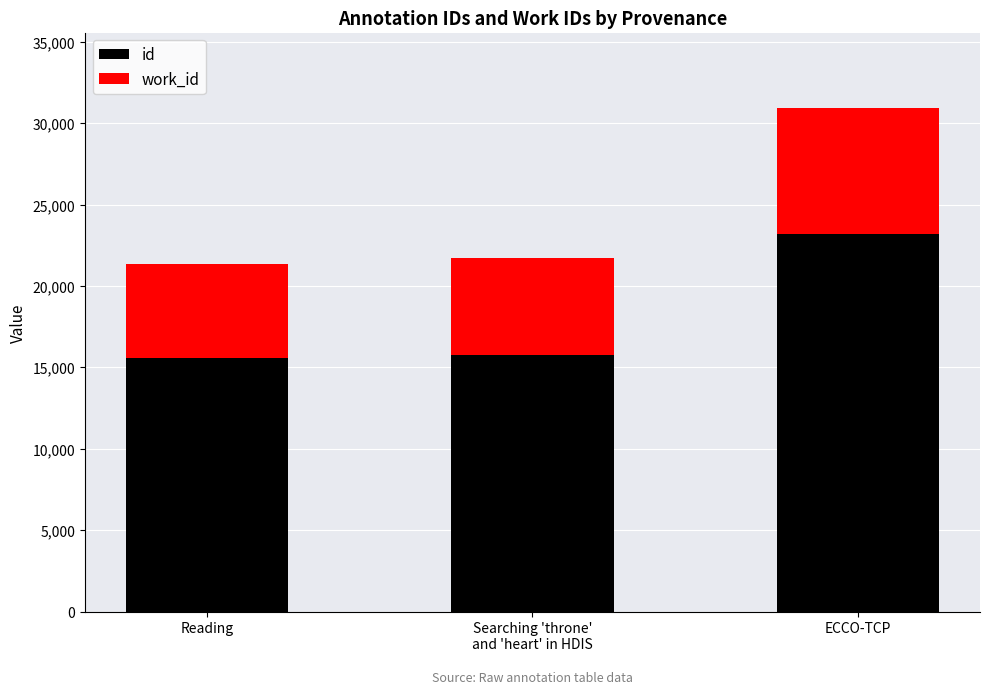

Does the chart contain any negative values?

No